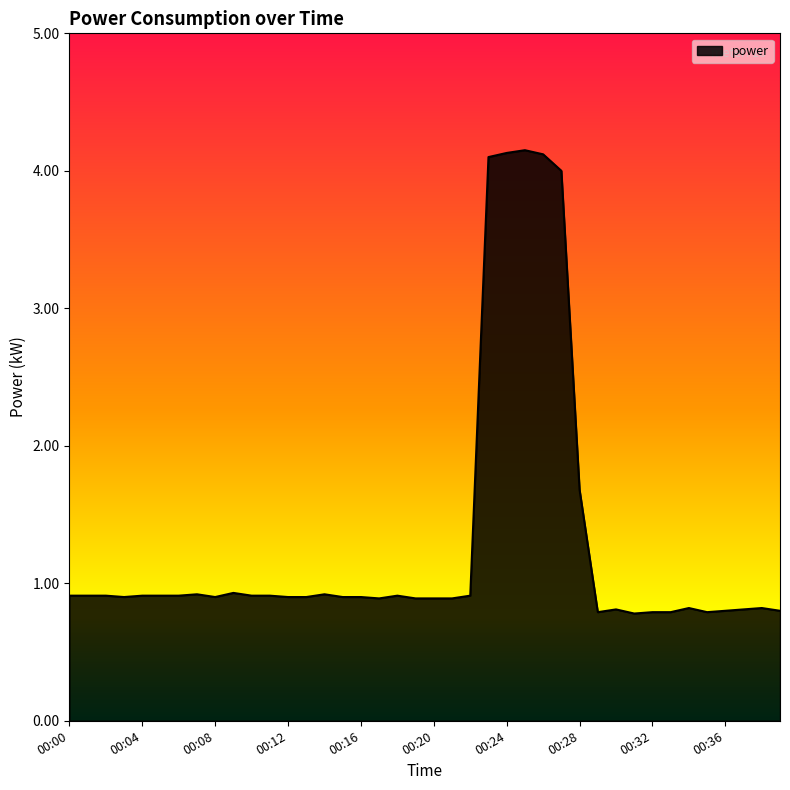

What is the sum of all values?

51.8